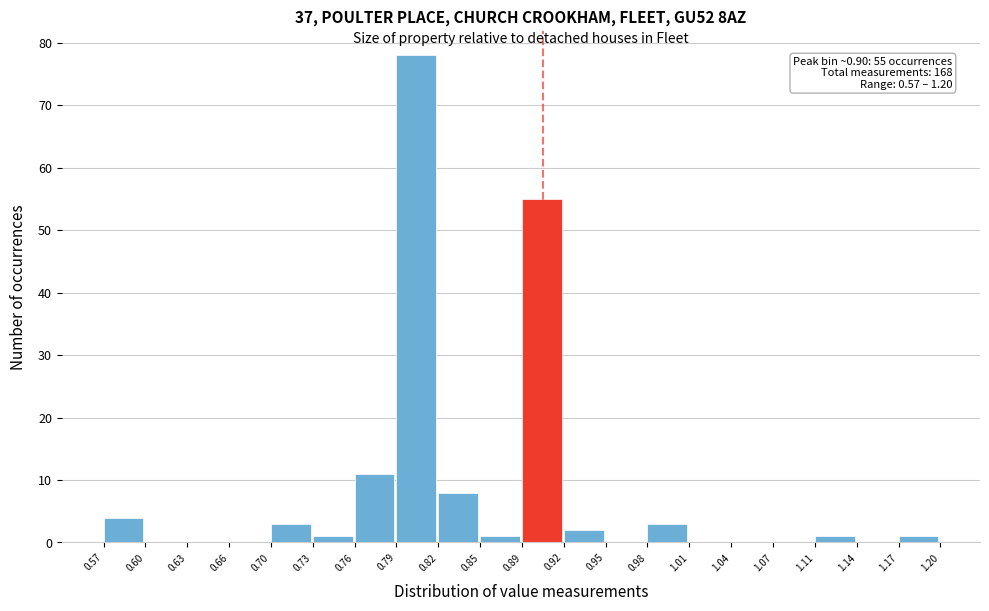

Which range on the x-axis has the tallest bar?

0.79 to 0.82